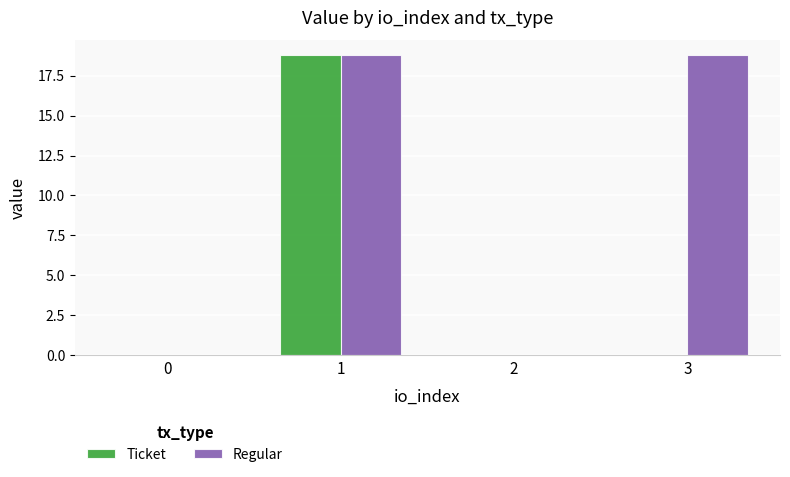

The Regular series shows 0.0 at 2. True or false?

True